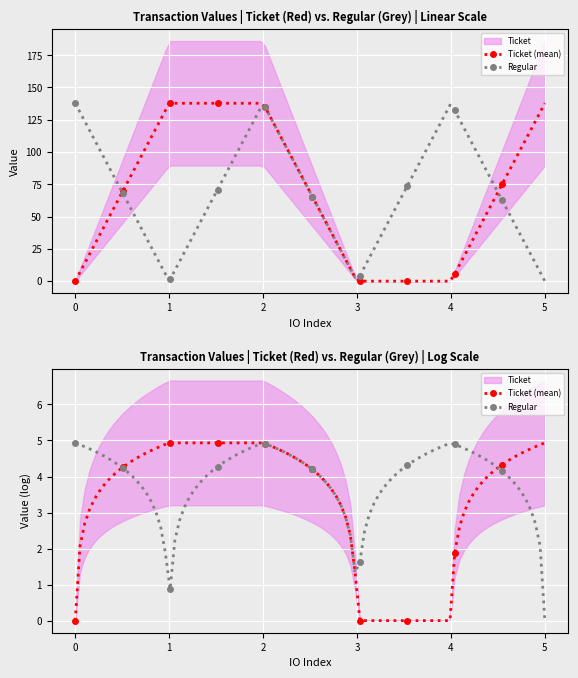

Rank the series at 0 from lowest to highest value.

Ticket, Regular